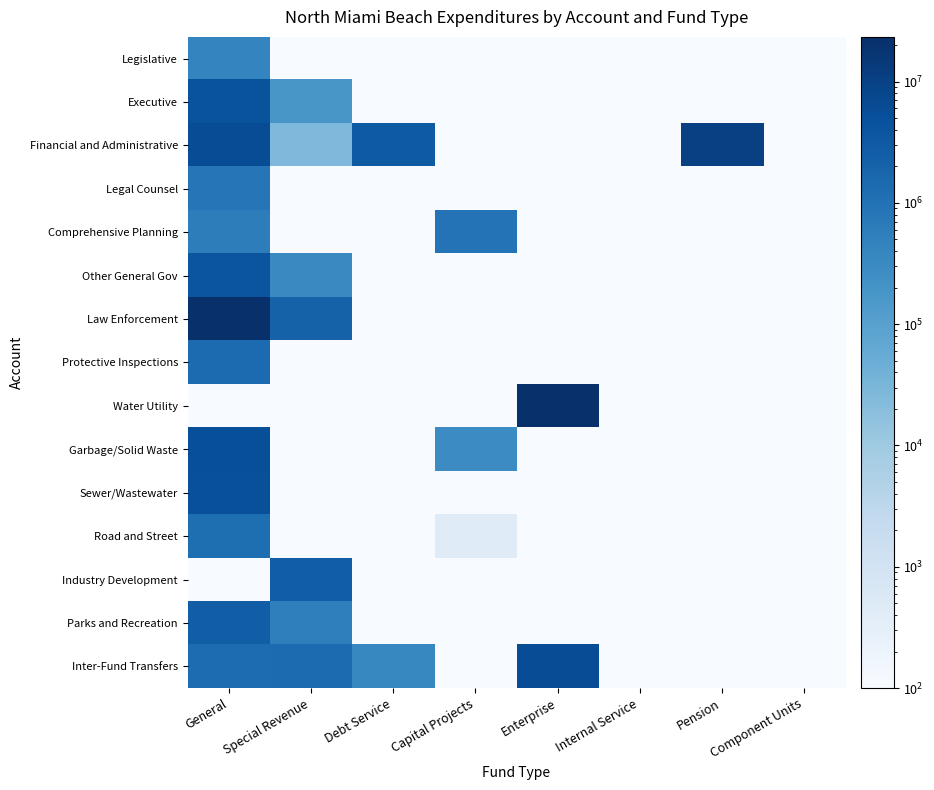

At which category is the sum across all series the highest?

General